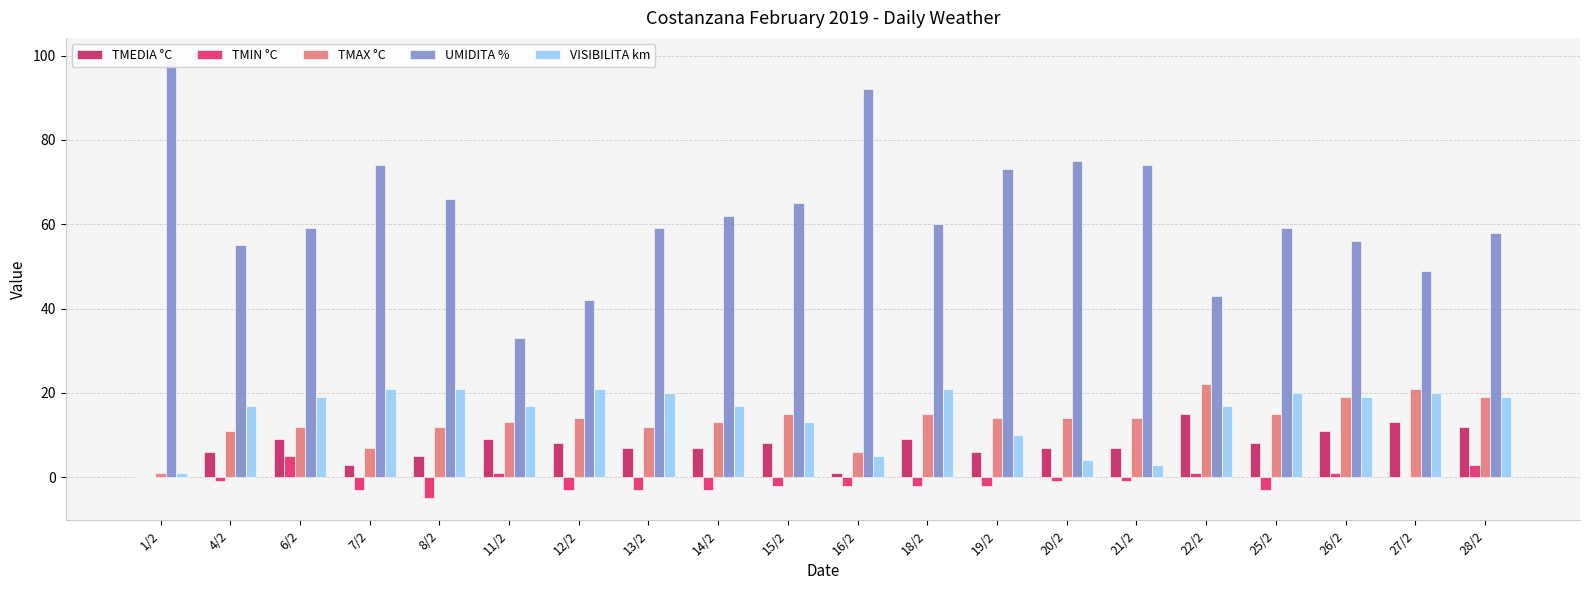

List the series in order of their peak value, lowest first.

TMIN °C, TMEDIA °C, VISIBILITA km, TMAX °C, UMIDITA %